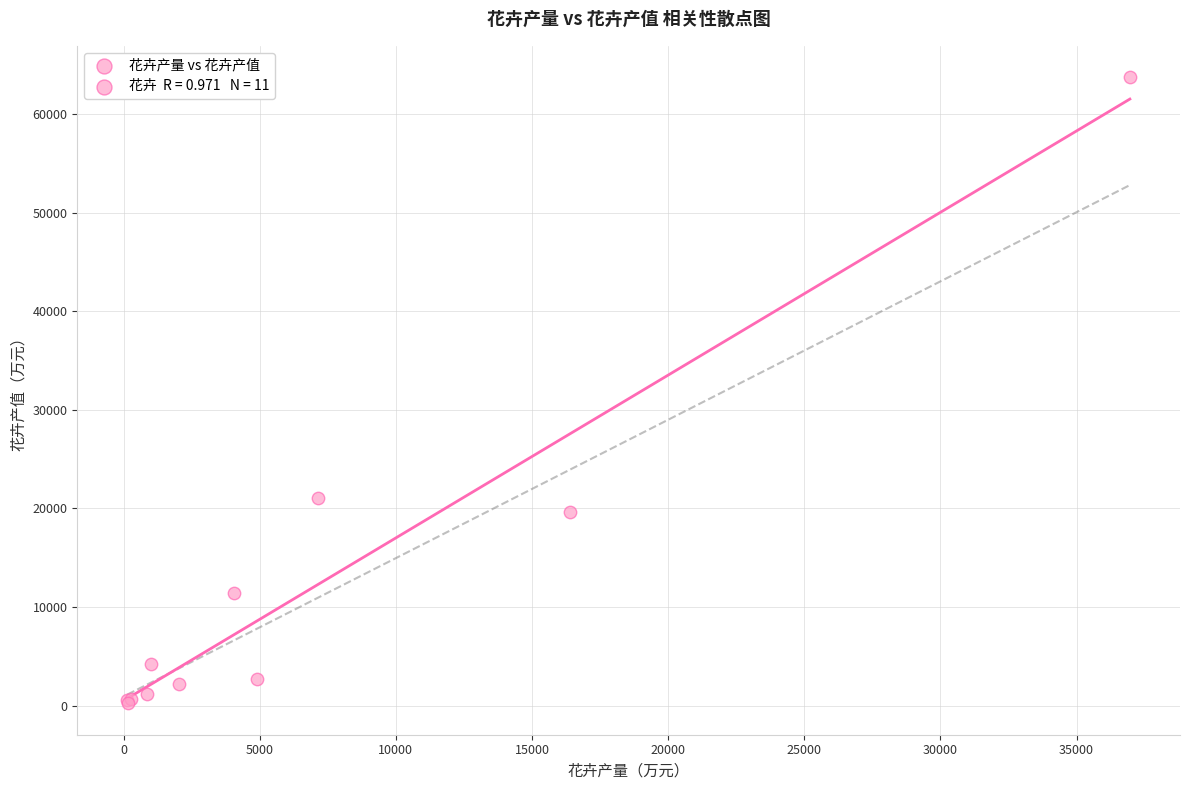

What Y value in the scatter plot is closest to 31988?

21015